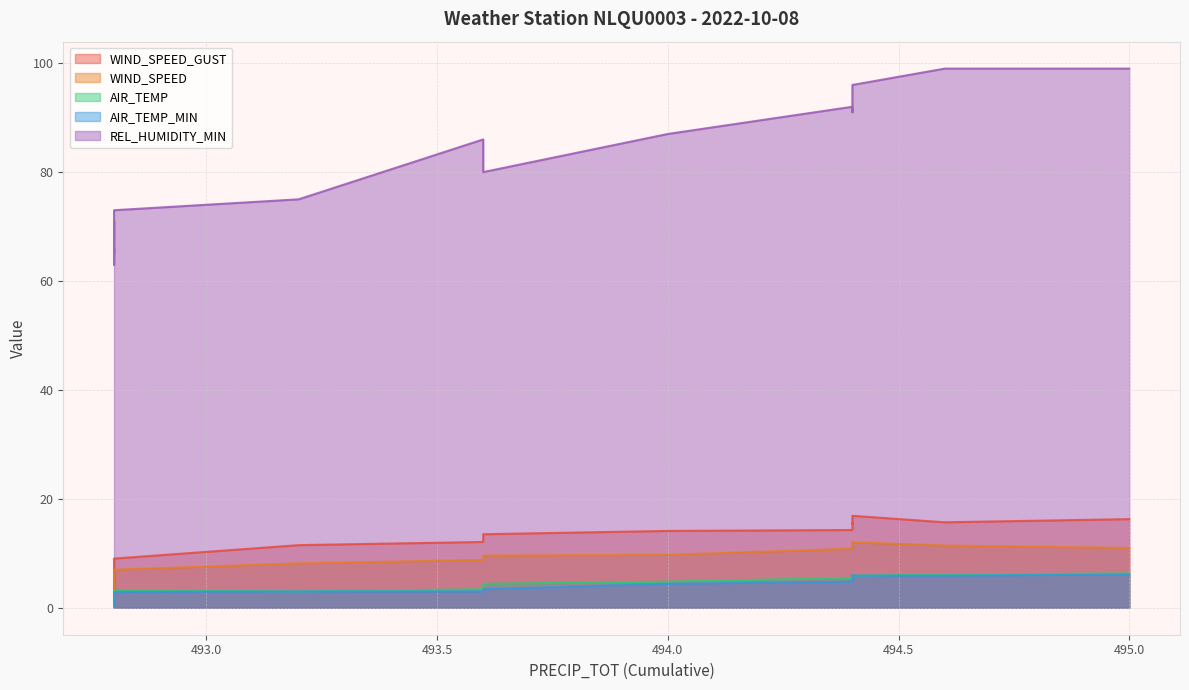

True or false: WIND_SPEED_GUST and WIND_SPEED intersect in this chart.

False